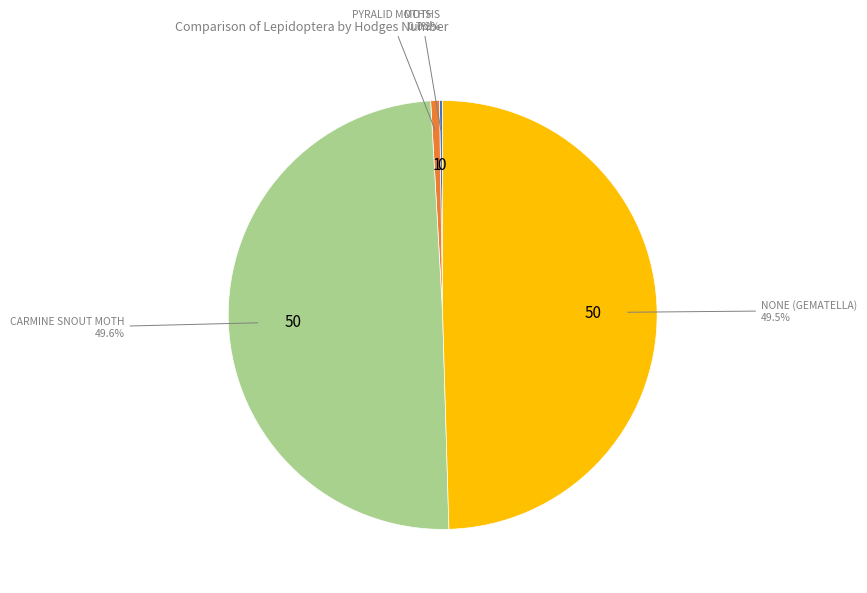

Is there any slice that represents more than half of the pie?

No